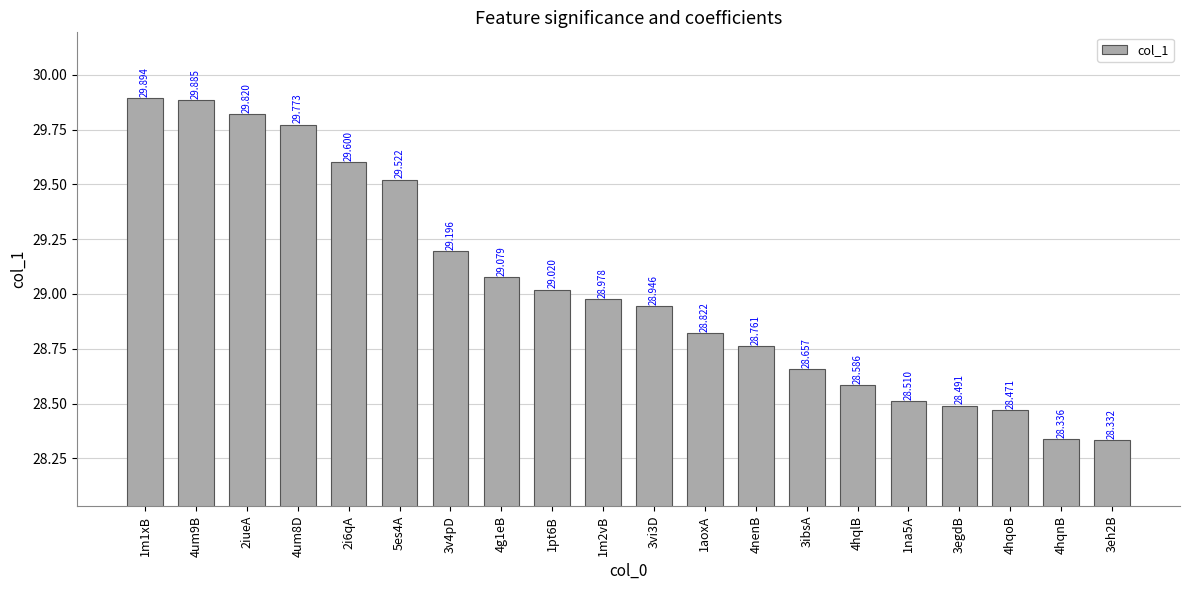

Which has a higher value, 2i6qA or 3vi3D?

2i6qA